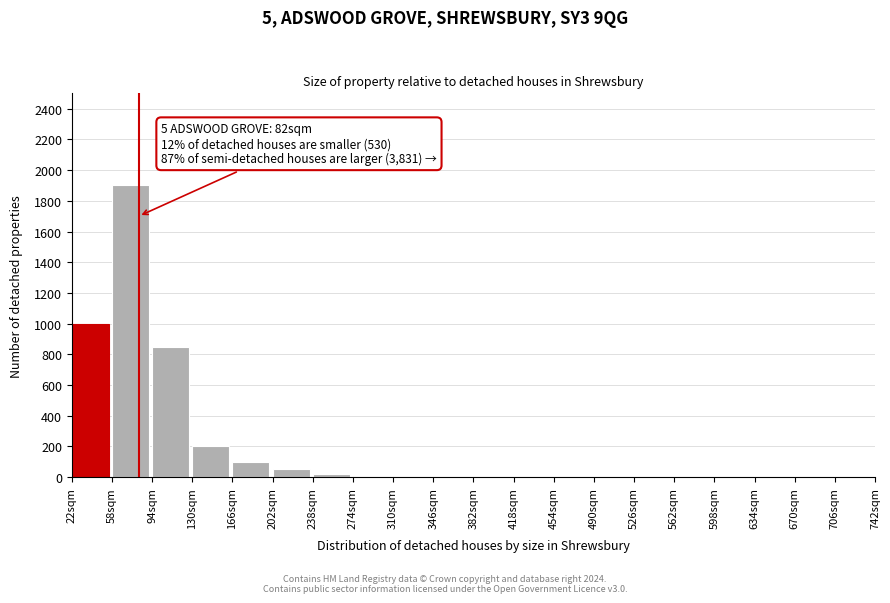

What is the sum of all values?

4142